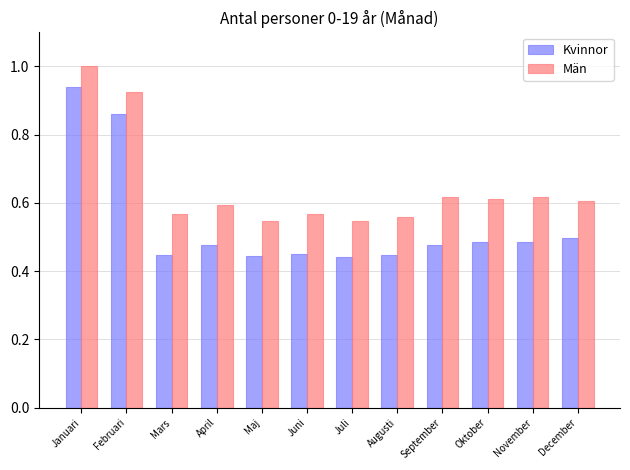

At which label does Kvinnor reach its peak?

Januari